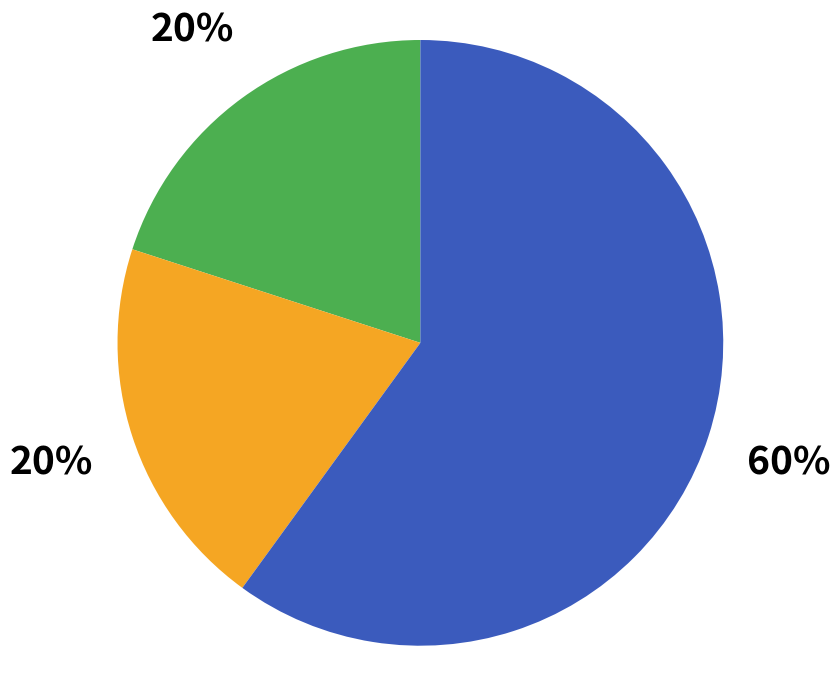

To the nearest percent, what is the difference between the largest and smallest slice percentages?

40%